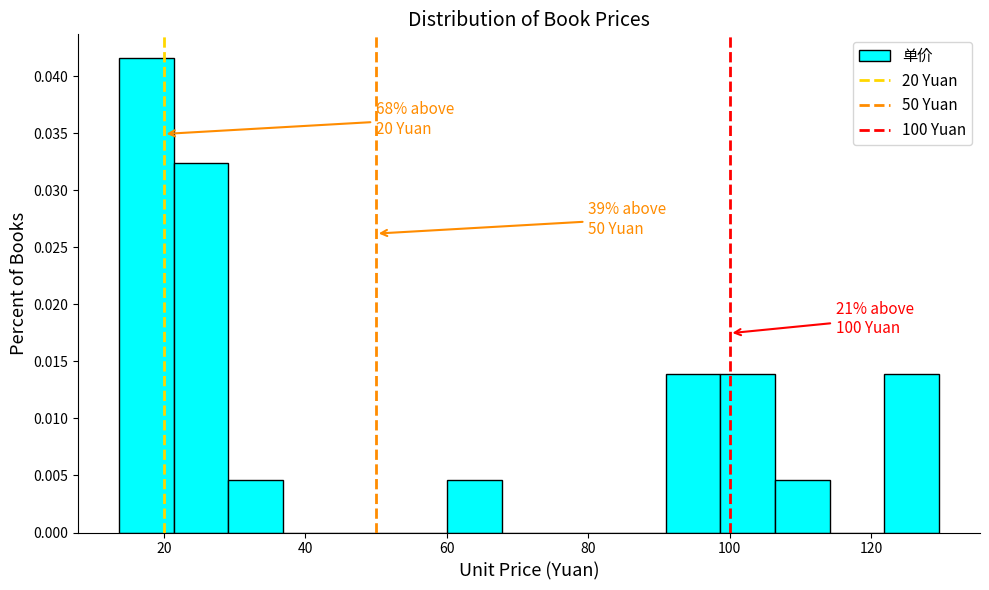

Around what value on the x-axis is the tallest bar? Give the approximate position of its centre, as read against the axis.

18